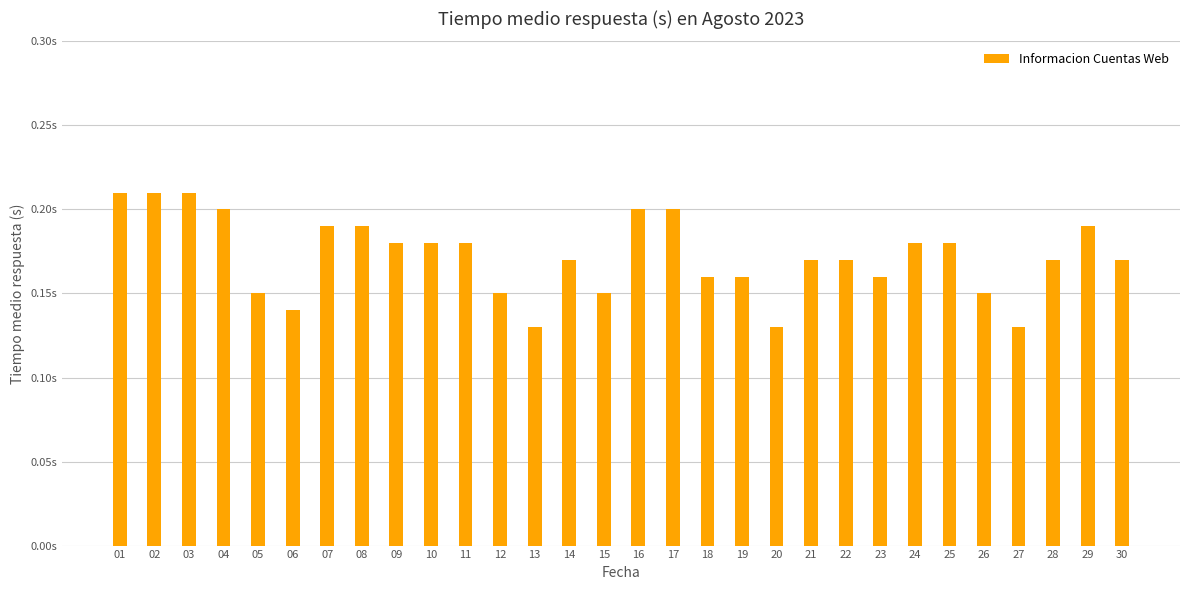

What is the smallest value displayed?

0.1